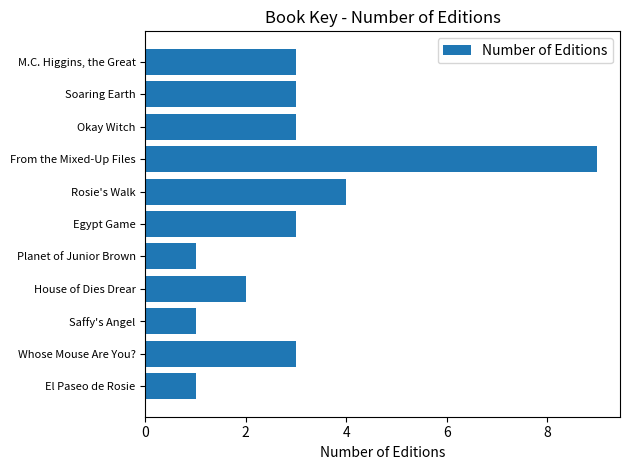

The value at From the Mixed-Up Files is 9. True or false?

True